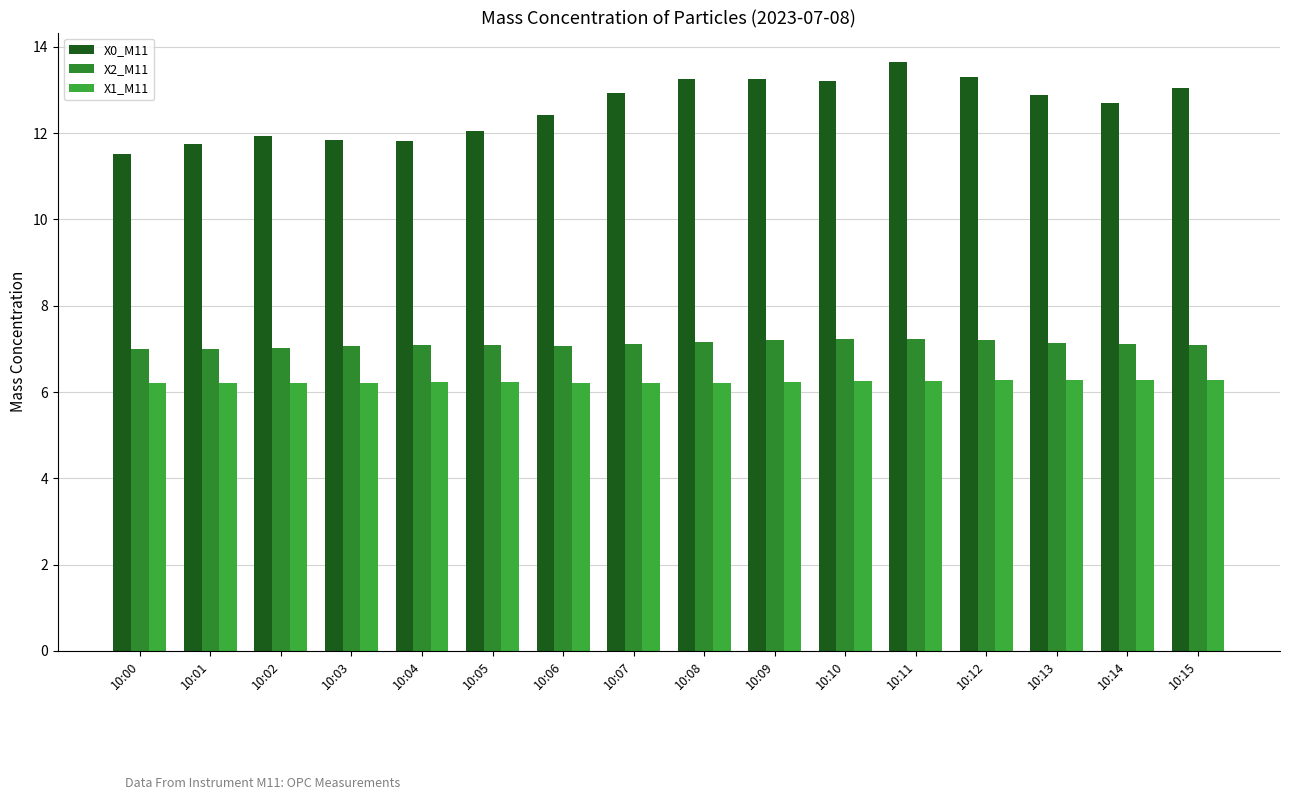

Read the X0_M11 value at 10:14.

12.7